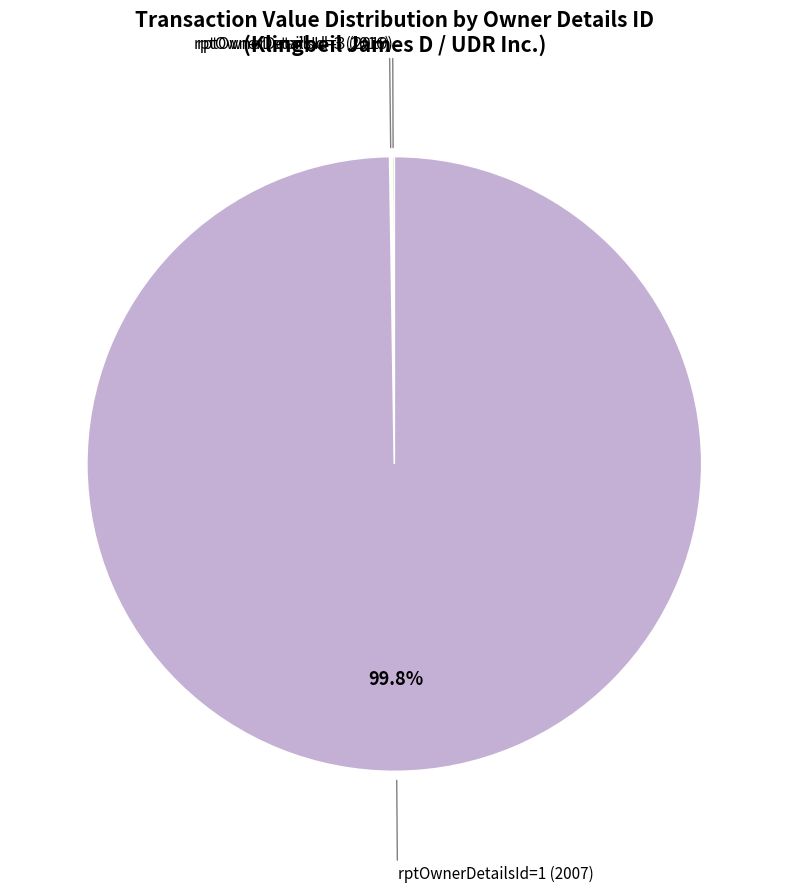

Is there any slice that represents more than half of the pie?

Yes